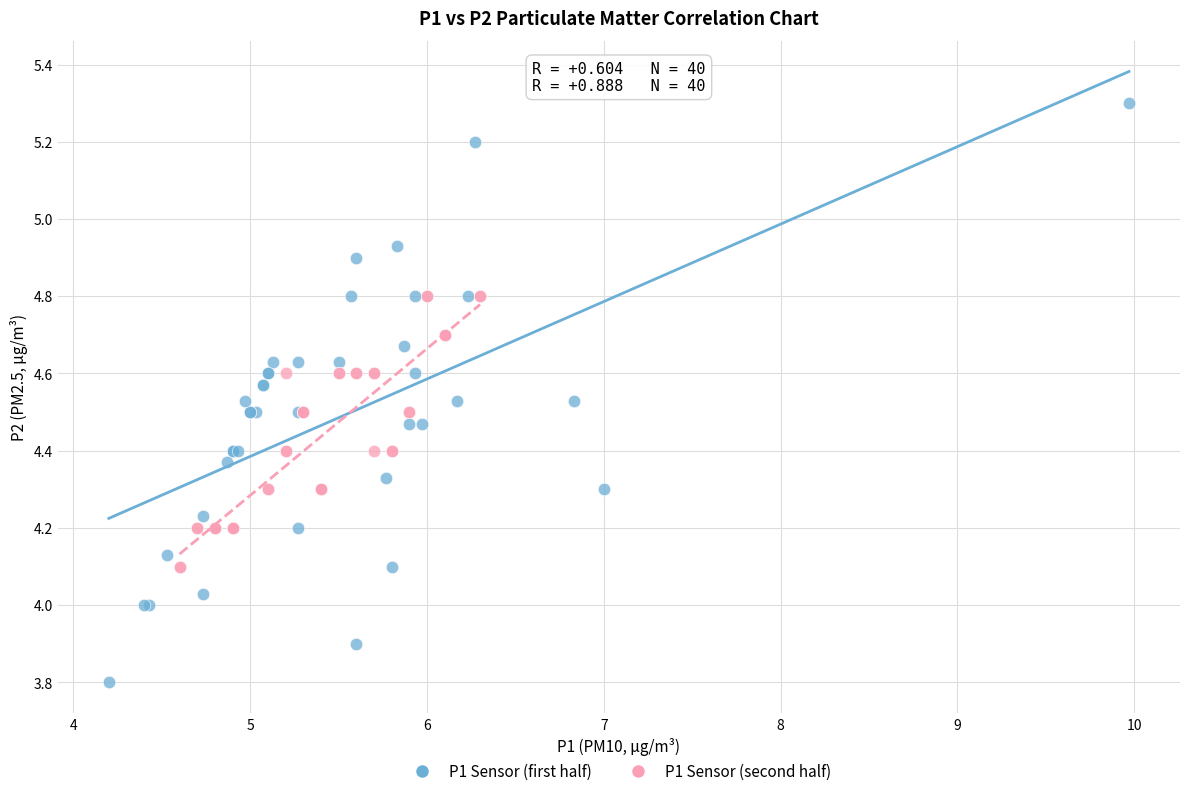

Which series has the widest spread of Y values?

P1 Sensor (first half)